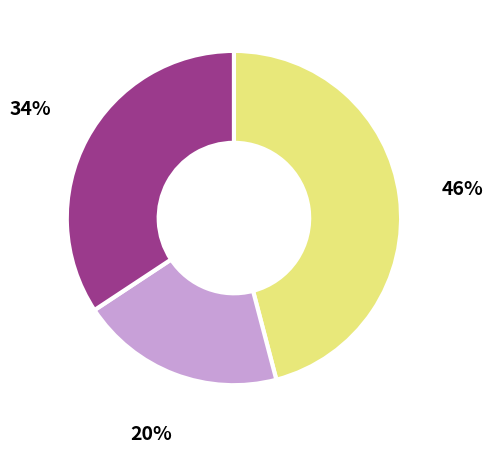

Is there any slice that represents more than half of the pie?

No